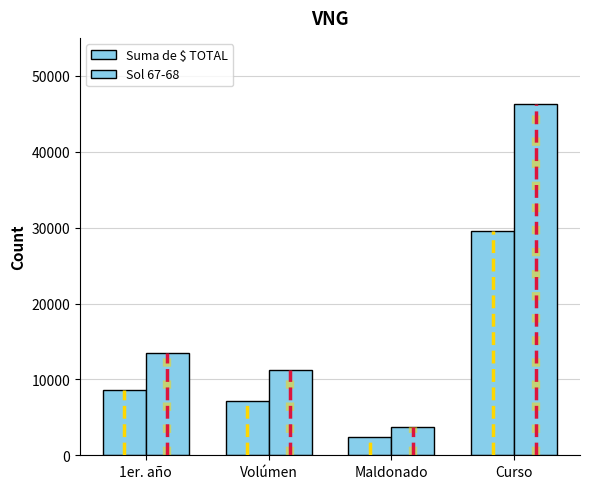

Reading left to right, list all the values displayed in this chart.

Suma de $ TOTAL: 1er. año=8625.0	Volúmen=7200.0	Maldonado=2362.5	Curso=29559.0
Sol 67-68: 1er. año=13509.7	Volúmen=11279.6	Maldonado=3699.5	Curso=46300.4